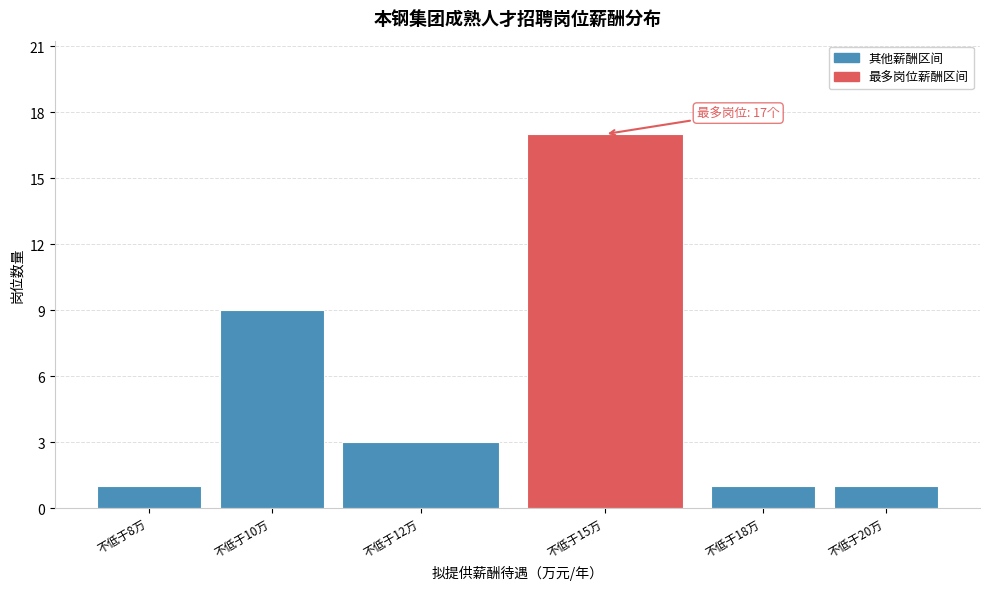

Reading left to right, transcribe all the data shown in this chart.

不低于8万=1	不低于10万=9	不低于12万=3	不低于15万=17	不低于18万=1	不低于20万=1